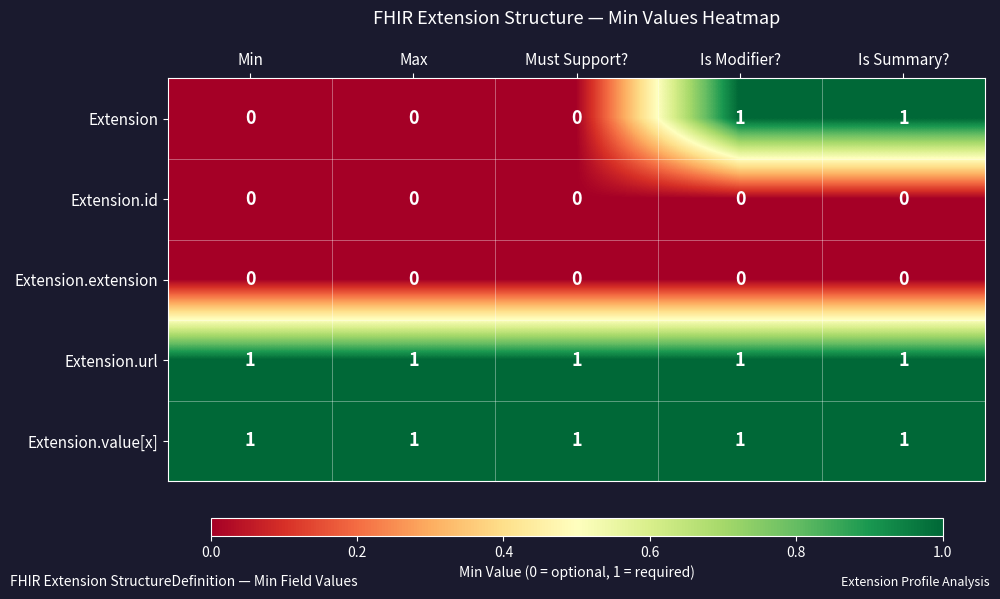

The Extension.id series shows 0 at Is Summary?. True or false?

True